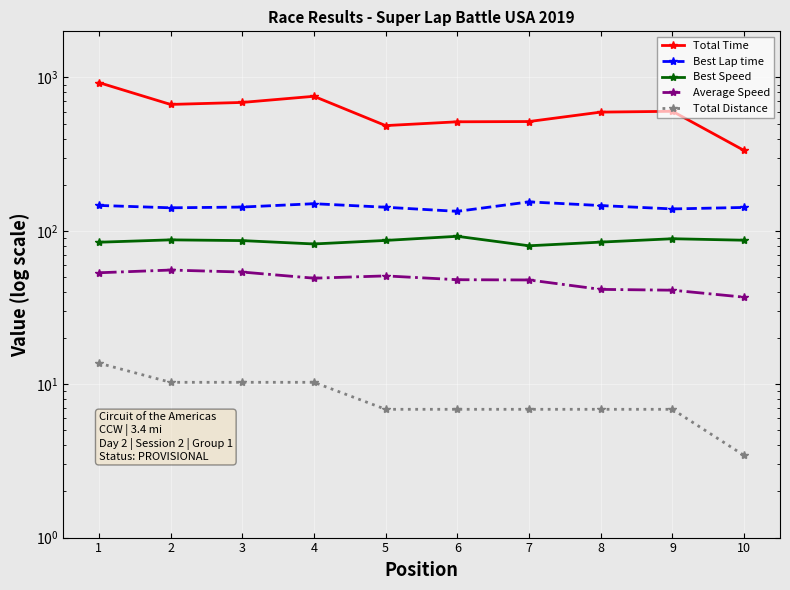

Reading right to left, list all the values displayed in this chart.

Total Time: 334.2	602.0	594.7	516.3	514.3	485.7	754.1	687.7	667.3	926.8
Best Lap time: 142.1	139.0	146.2	154.5	134.0	142.6	150.3	143.0	141.4	146.5
Best Speed: 86.9	88.8	84.5	79.9	92.2	86.6	82.2	86.4	87.4	84.3
Average Speed: 37.0	41.0	41.5	47.8	48.0	50.9	49.1	53.9	55.5	53.3
Total Distance: 3.4	6.9	6.9	6.9	6.9	6.9	10.3	10.3	10.3	13.7